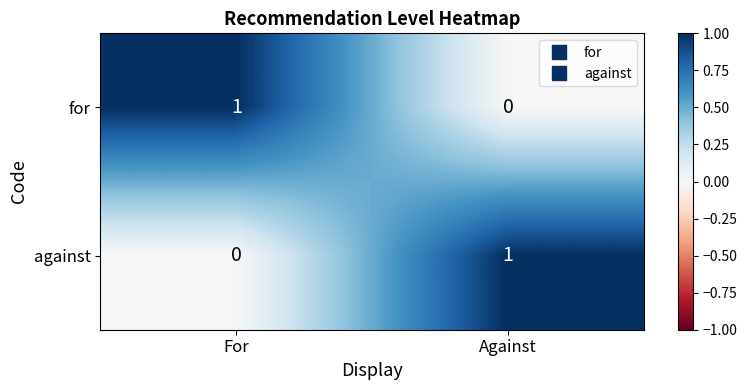

Which category has the lowest value in the against series?

For